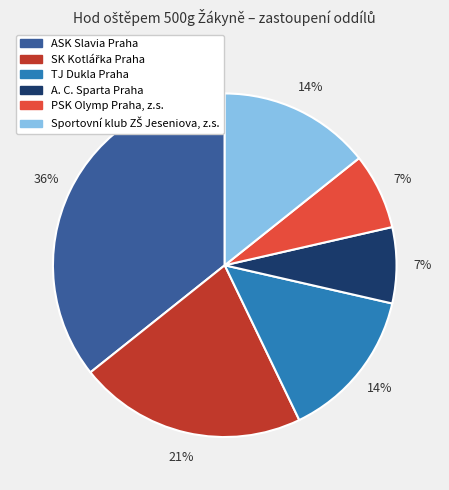

Is A. C. Sparta Praha the majority of the pie?

No